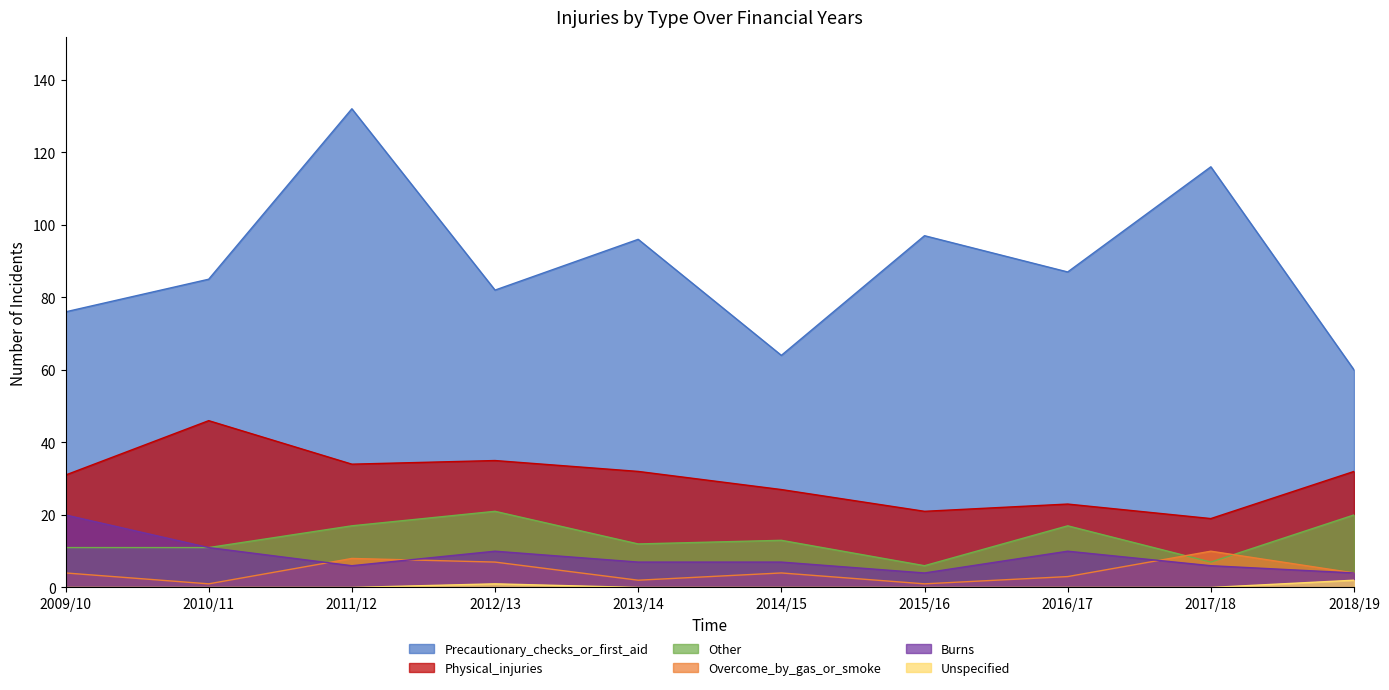

At how many categories does at least one series exceed 104?

2